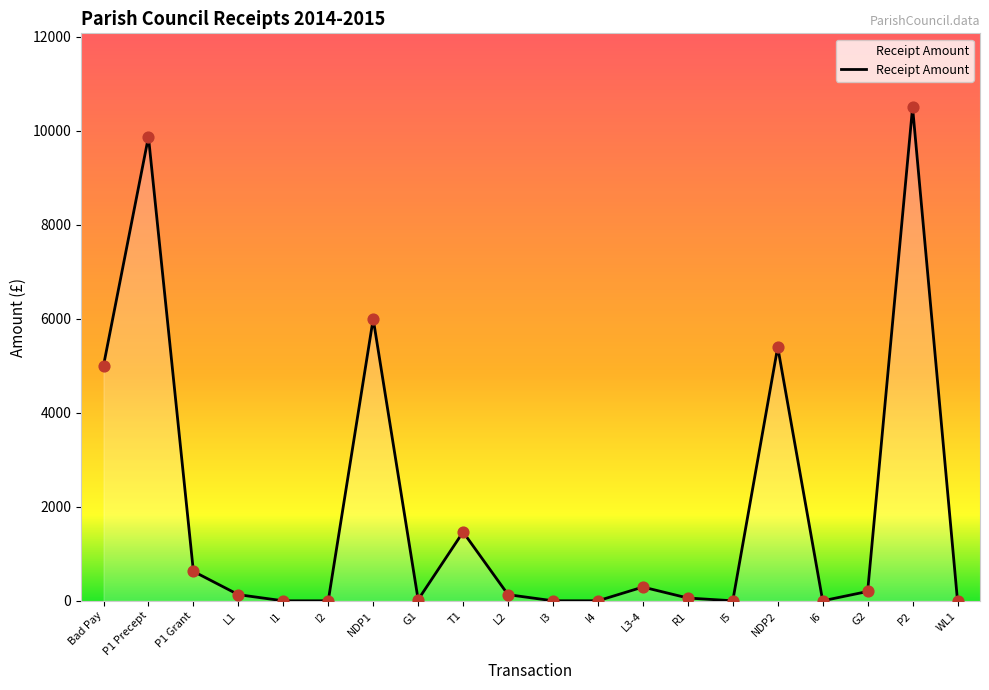

Between I5 and G2, which is larger?

G2